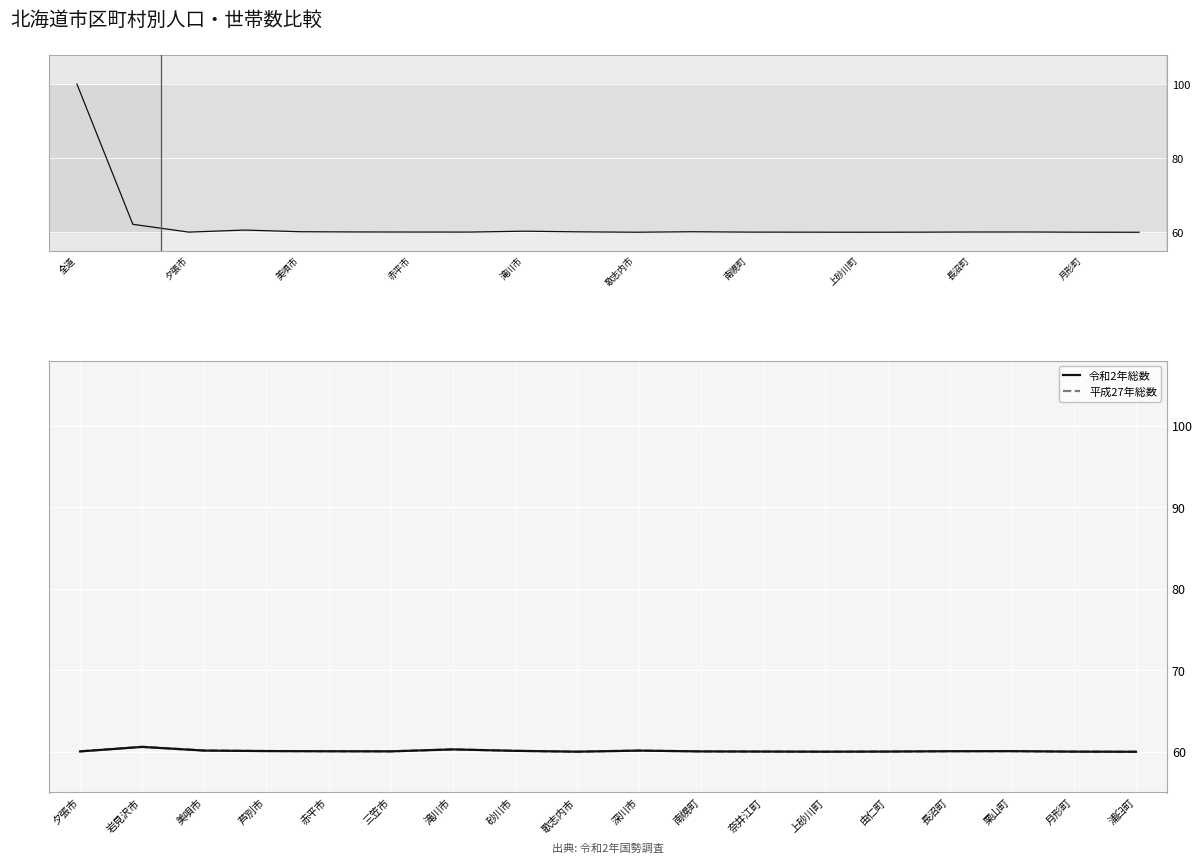

Rank the series by their maximum value, from highest to lowest.

平成27年総数, 令和2年総数